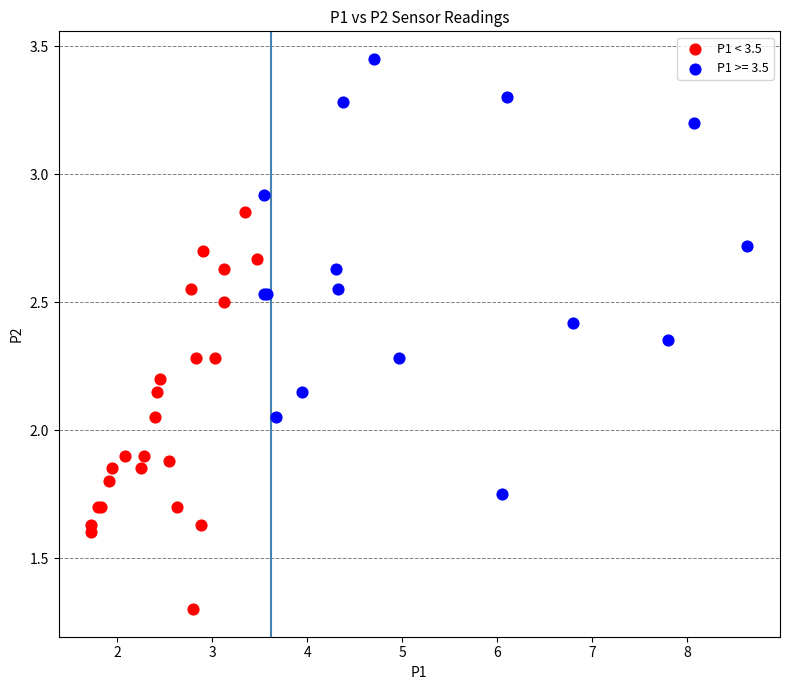

Which series contains the lowest Y value?

P1 < 3.5